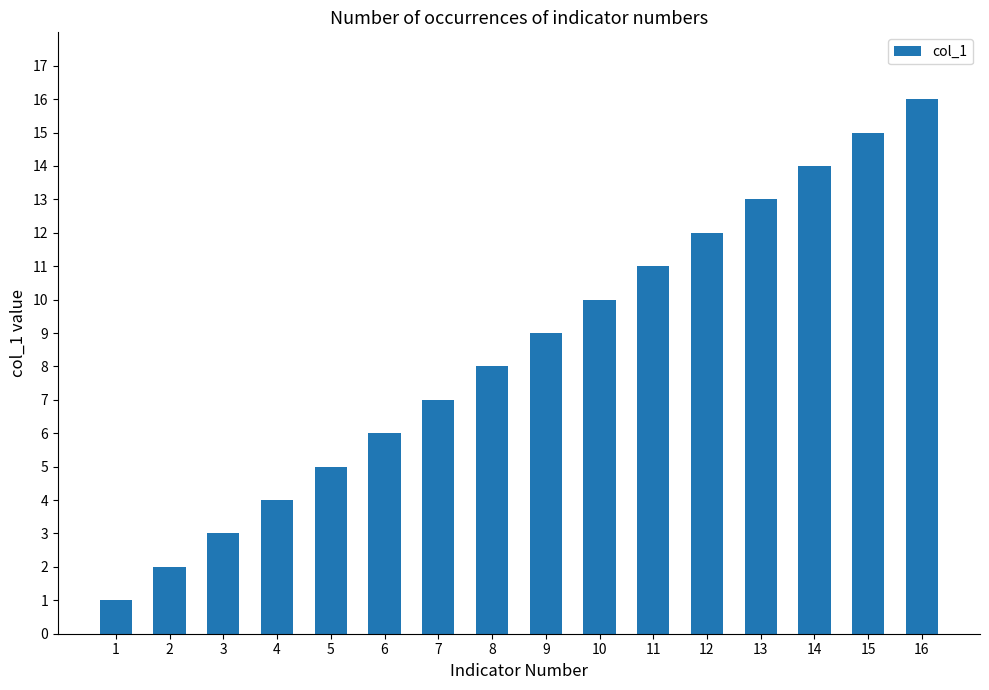

Count the number of categories in the chart.

16